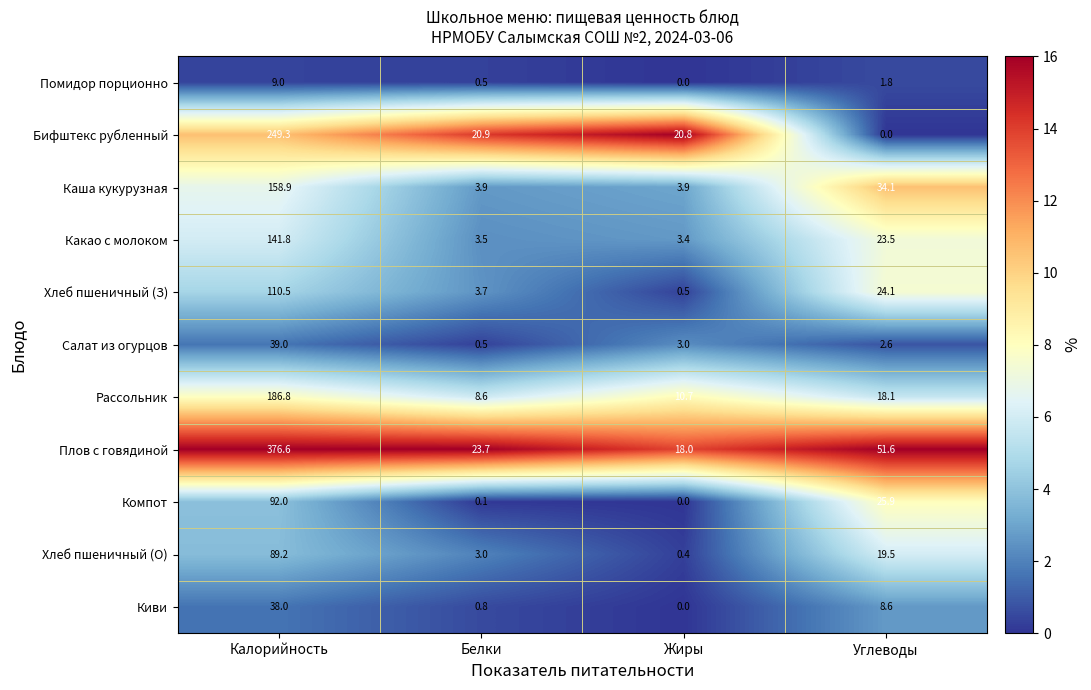

What is the average value of the Бифштекс рубленный series?

72.8